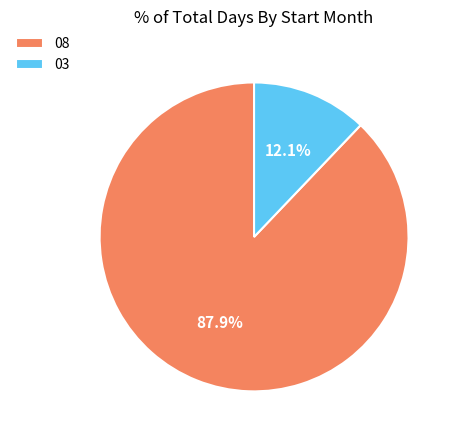

Which category has the biggest portion of the pie?

08